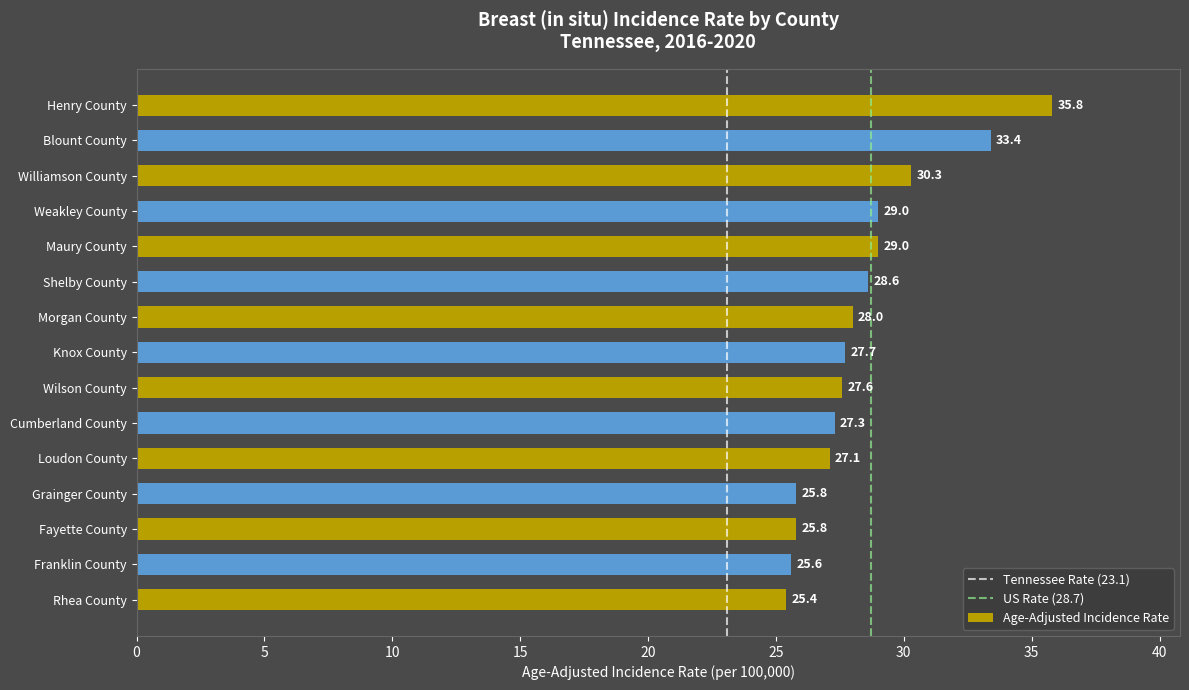

The value at Maury County is 29.0. True or false?

True